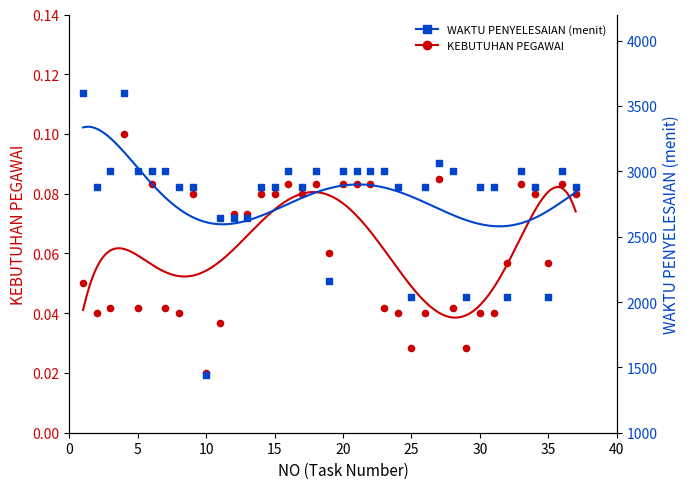

Which series has the widest spread of Y values?

WAKTU PENYELESAIAN (menit)